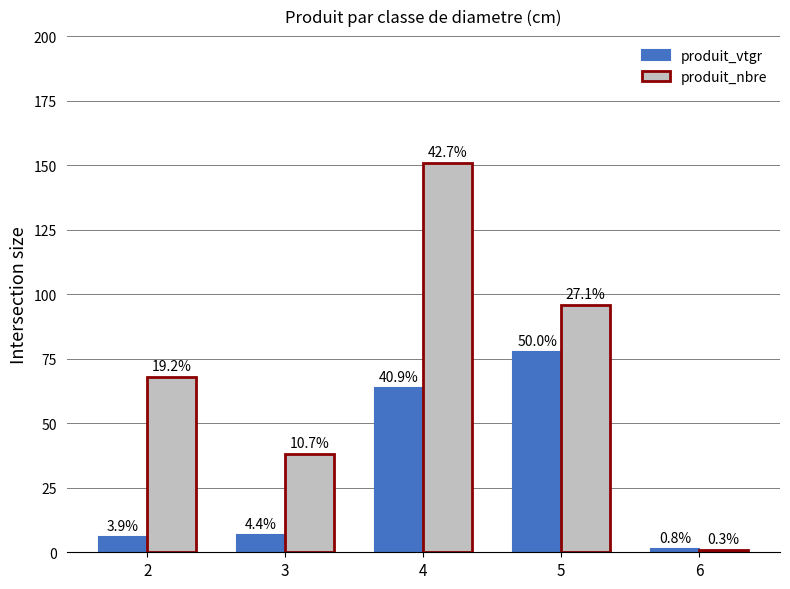

Which series has the largest range (max minus min)?

produit_nbre